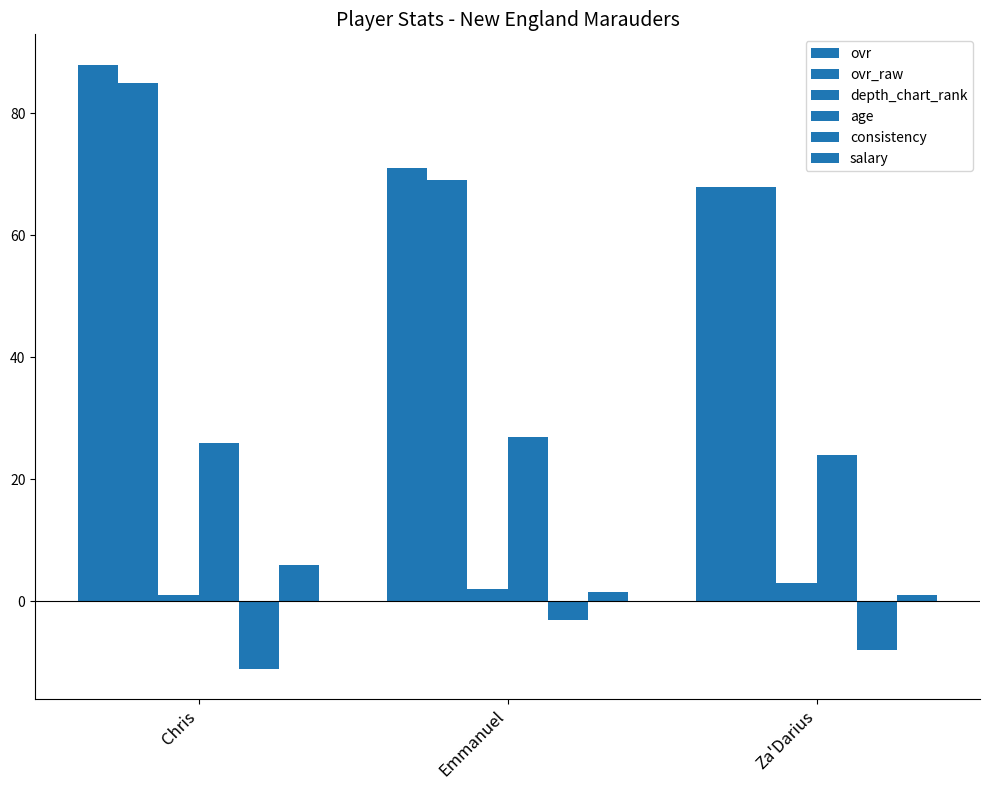

What is the minimum value shown in the chart?

-11.0